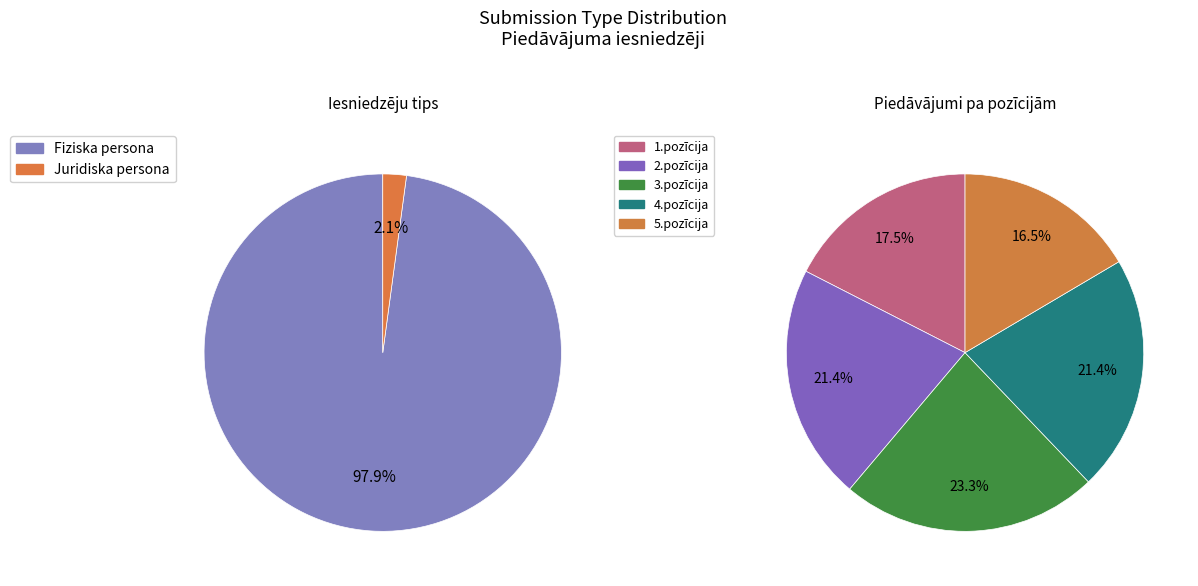

What is the largest slice in the pie chart?

Fiziska persona